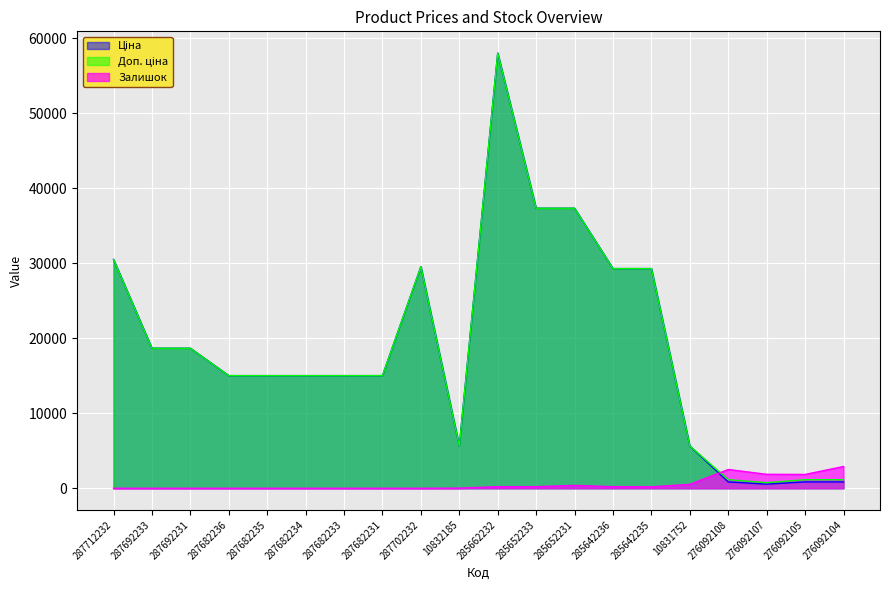

At which category is the sum across all series the highest?

285662232